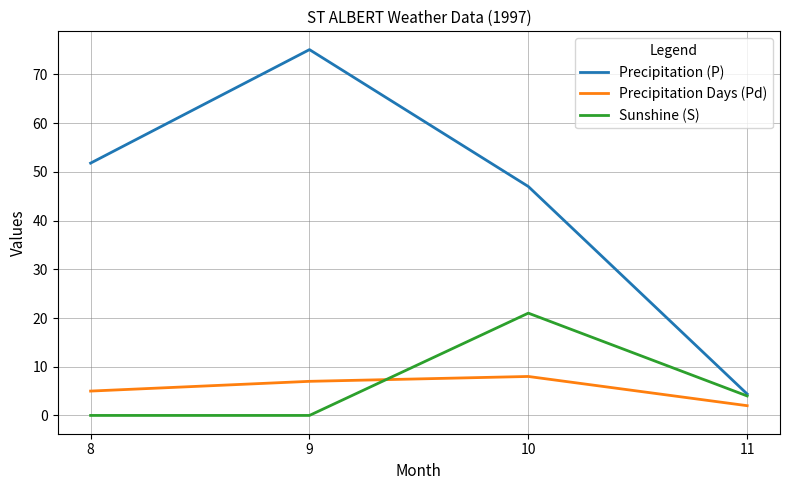

True or false: Precipitation Days (Pd) has a value of 8.0 at 10.

True